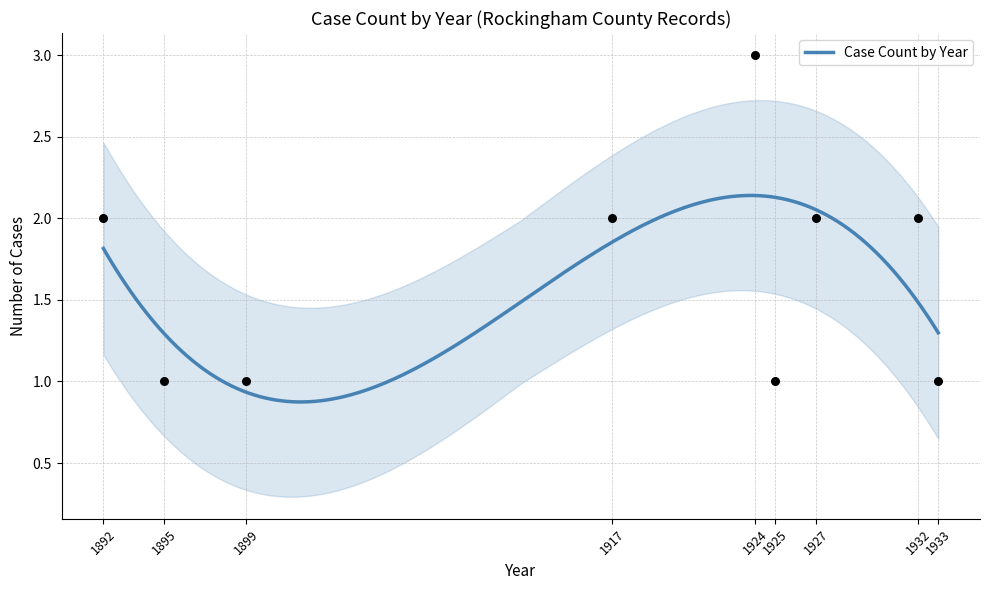

Between 1933 and 18, which is larger?

1933